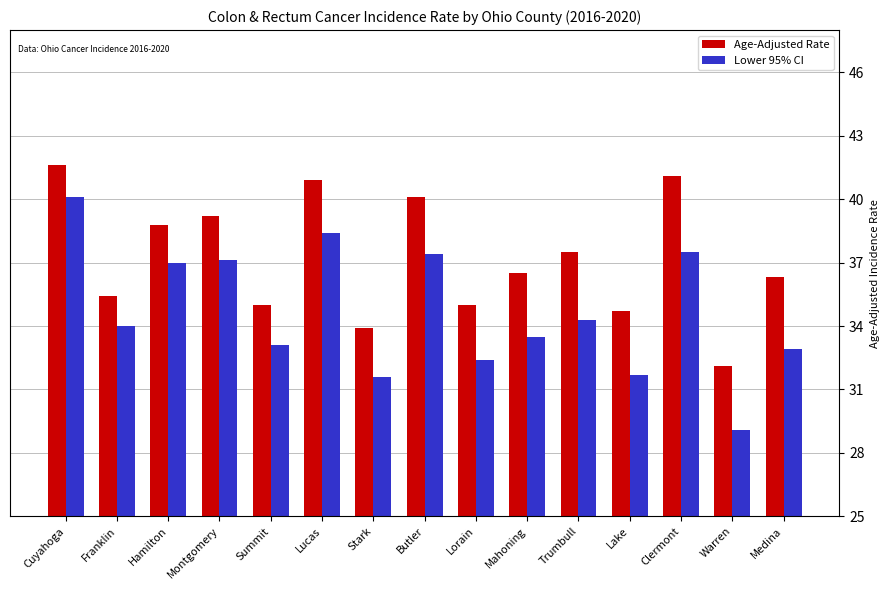

Reading left to right, list all the values displayed in this chart.

Age-Adjusted Rate: 41.6	35.4	38.8	39.2	35.0	40.9	33.9	40.1	35.0	36.5	37.5	34.7	41.1	32.1	36.3
Lower 95% CI: 40.1	34.0	37.0	37.1	33.1	38.4	31.6	37.4	32.4	33.5	34.3	31.7	37.5	29.1	32.9